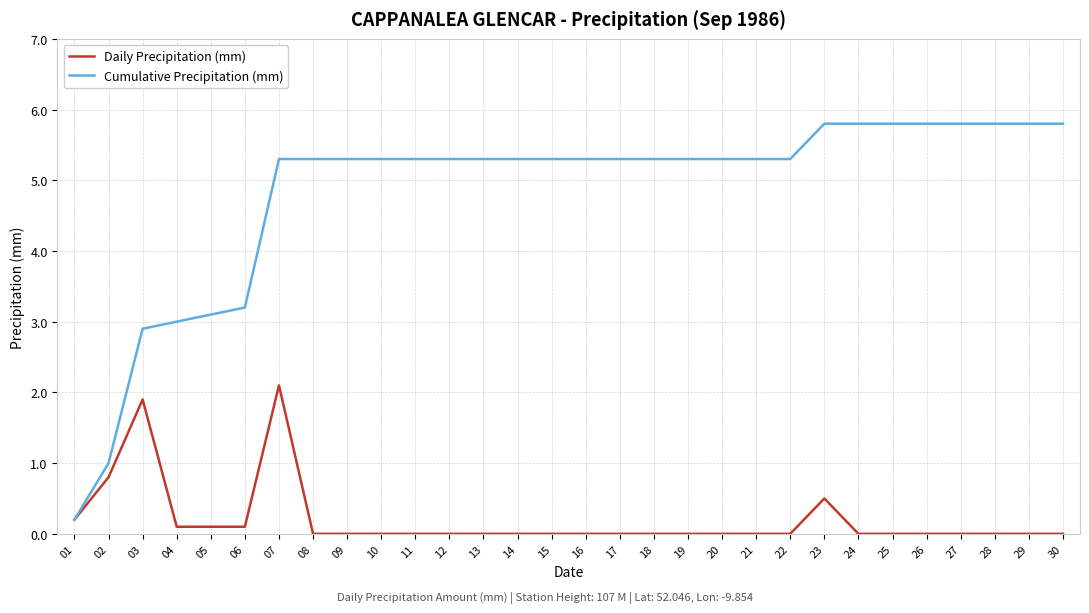

Reading right to left, transcribe all the data shown in this chart.

Daily Precipitation (mm): 0.0	0.0	0.0	0.0	0.0	0.0	0.0	0.5	0.0	0.0	0.0	0.0	0.0	0.0	0.0	0.0	0.0	0.0	0.0	0.0	0.0	0.0	0.0	2.1	0.1	0.1	0.1	1.9	0.8	0.2
Cumulative Precipitation (mm): 5.8	5.8	5.8	5.8	5.8	5.8	5.8	5.8	5.3	5.3	5.3	5.3	5.3	5.3	5.3	5.3	5.3	5.3	5.3	5.3	5.3	5.3	5.3	5.3	3.2	3.1	3.0	2.9	1.0	0.2